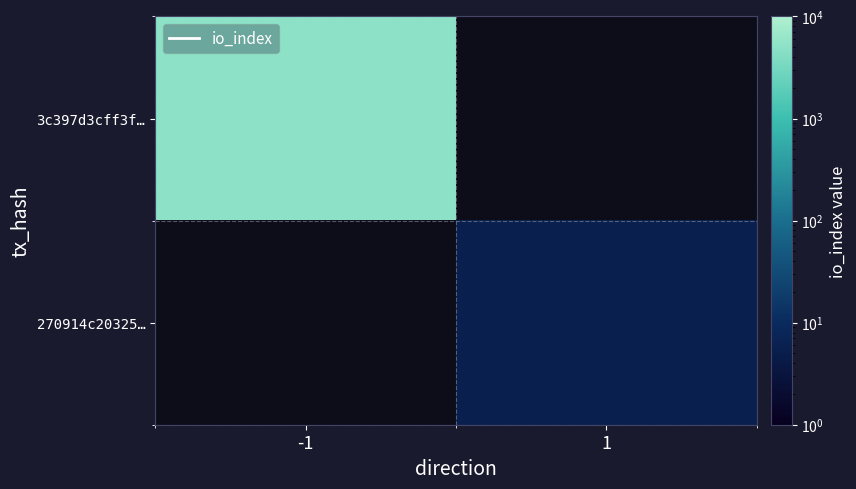

Which label corresponds to the largest value in the chart?

-1